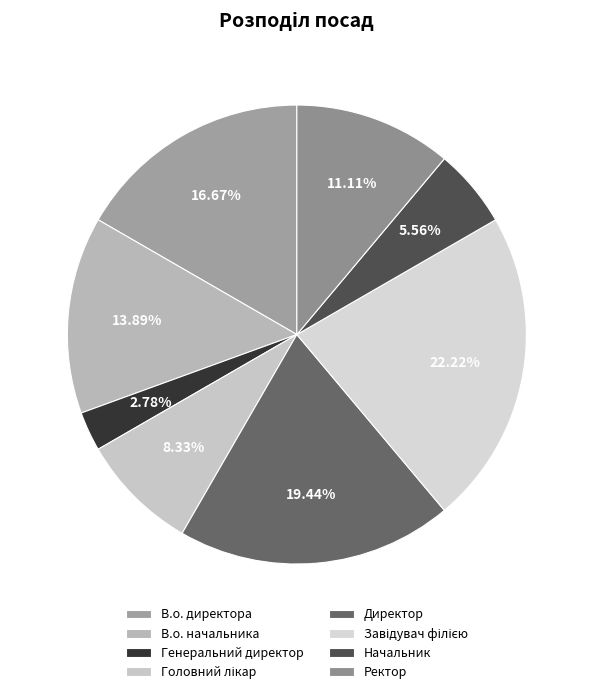

To the nearest percent, what is the difference between the Завідувач філією and Головний лікар slice percentages?

14%